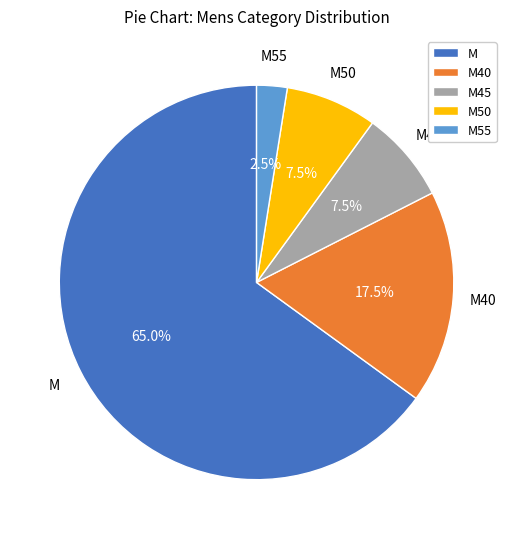

What percentage is NOT represented by M55?

97.5%